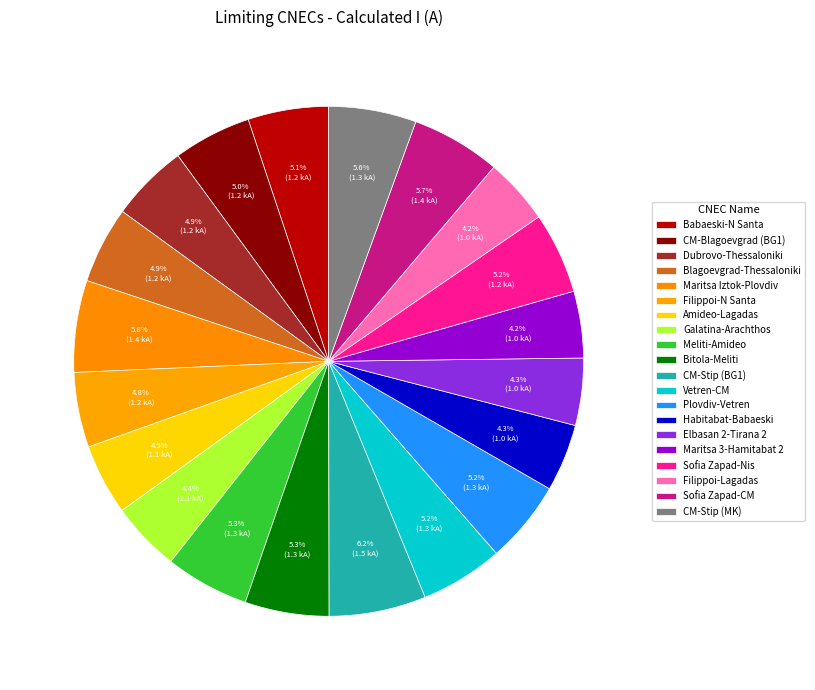

How many slices are in this pie chart?

20